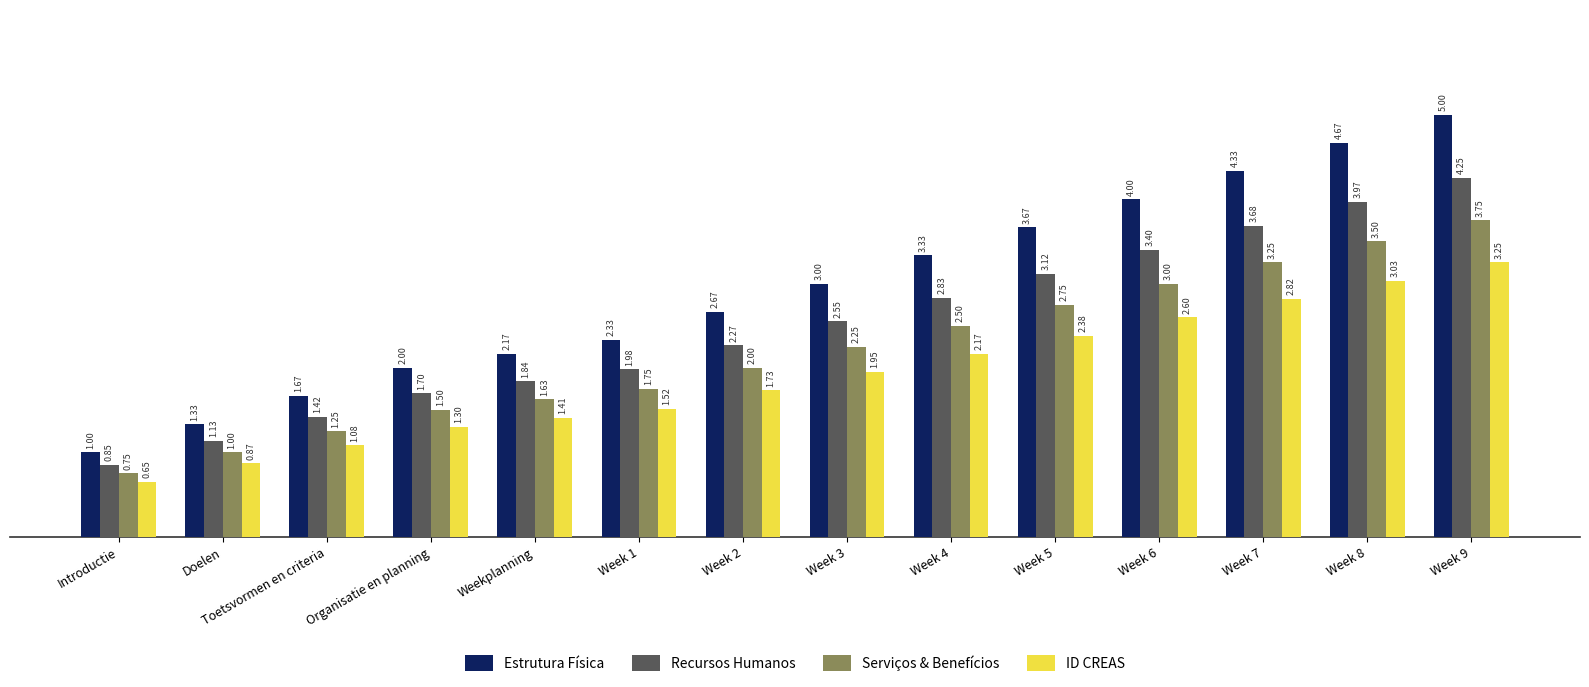

Which series has the widest spread of values?

Estrutura Física